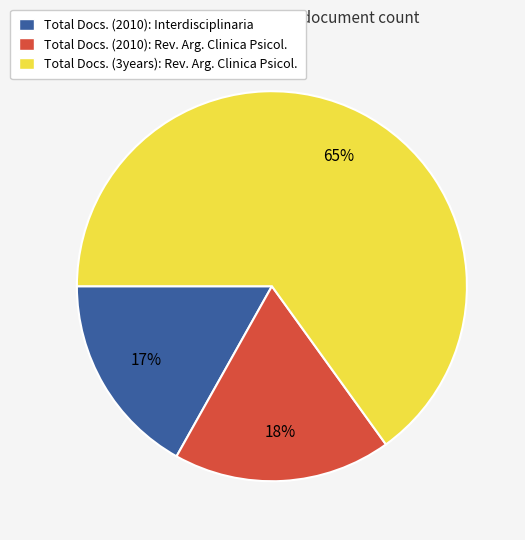

Which category has the smallest portion of the pie?

Total Docs. (2010): Interdisciplinaria